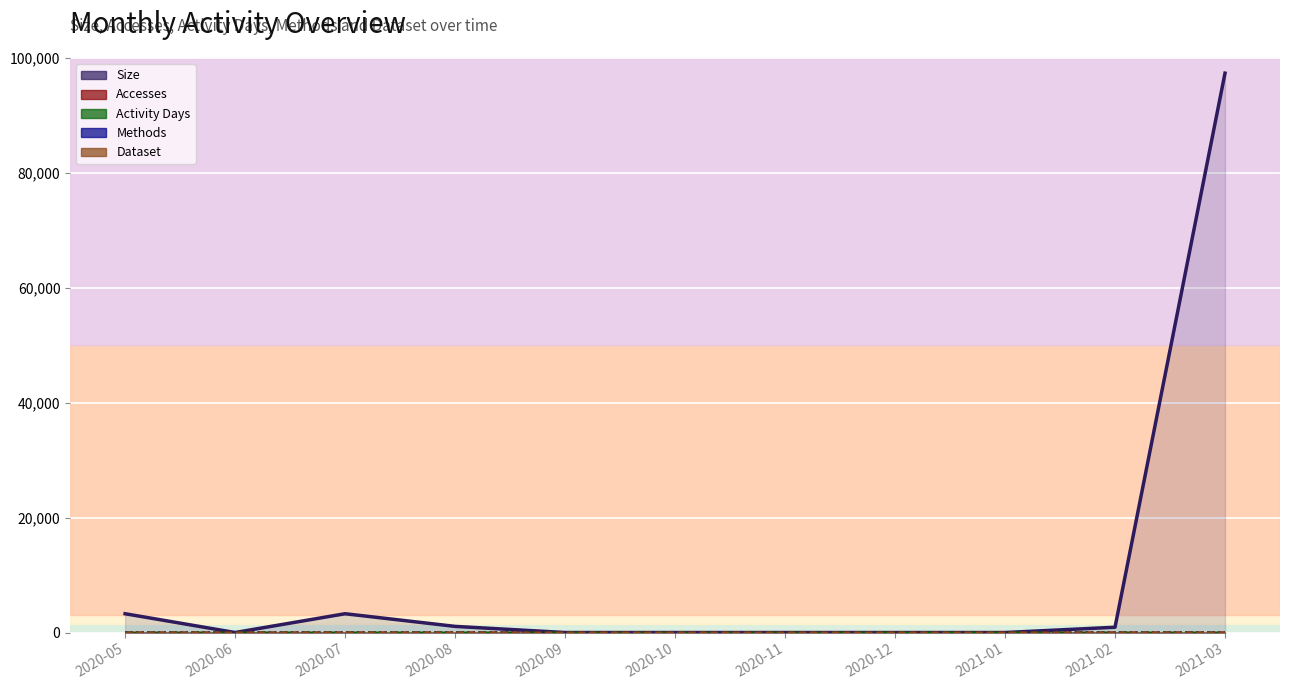

Where is Methods nearest to the value 0?

2020-06